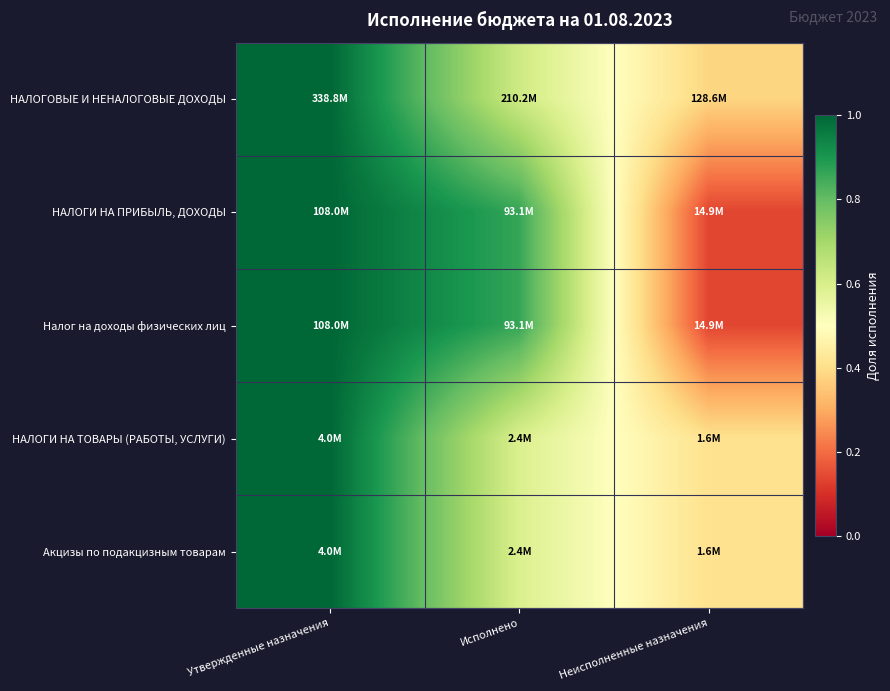

At how many categories does at least one series exceed 0?

3